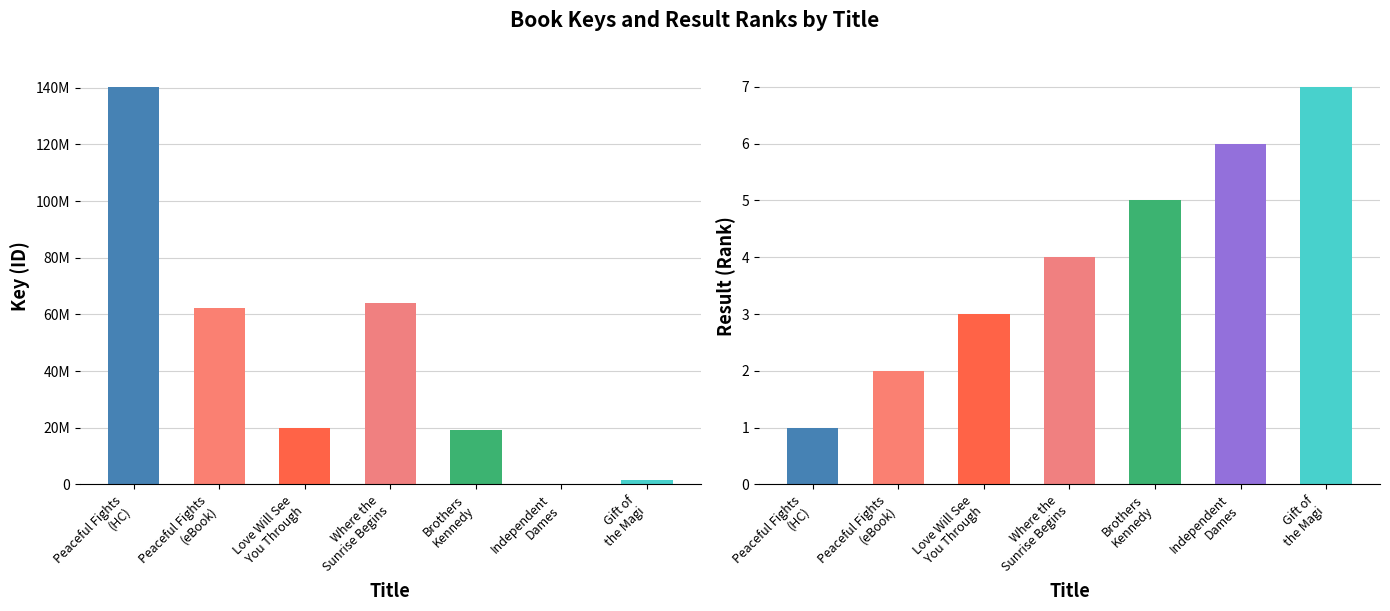

How many bars are there in total?

14